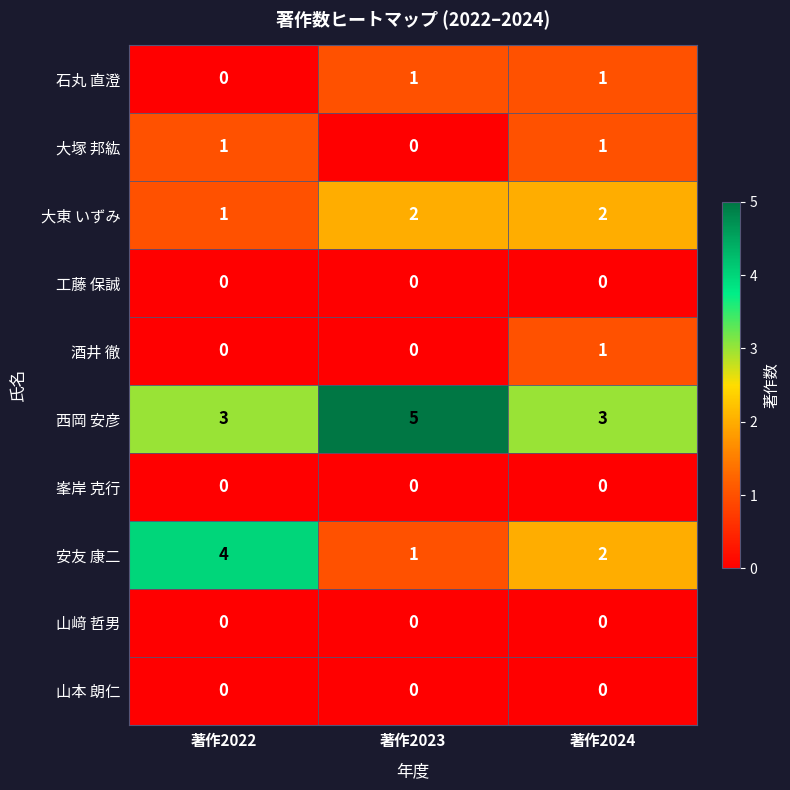

Reading left to right, extract all data points from this chart.

石丸 直澄: 0	1	1
大塚 邦紘: 1	0	1
大東 いずみ: 1	2	2
工藤 保誠: 0	0	0
酒井 徹: 0	0	1
西岡 安彦: 3	5	3
峯岸 克行: 0	0	0
安友 康二: 4	1	2
山﨑 哲男: 0	0	0
山本 朗仁: 0	0	0